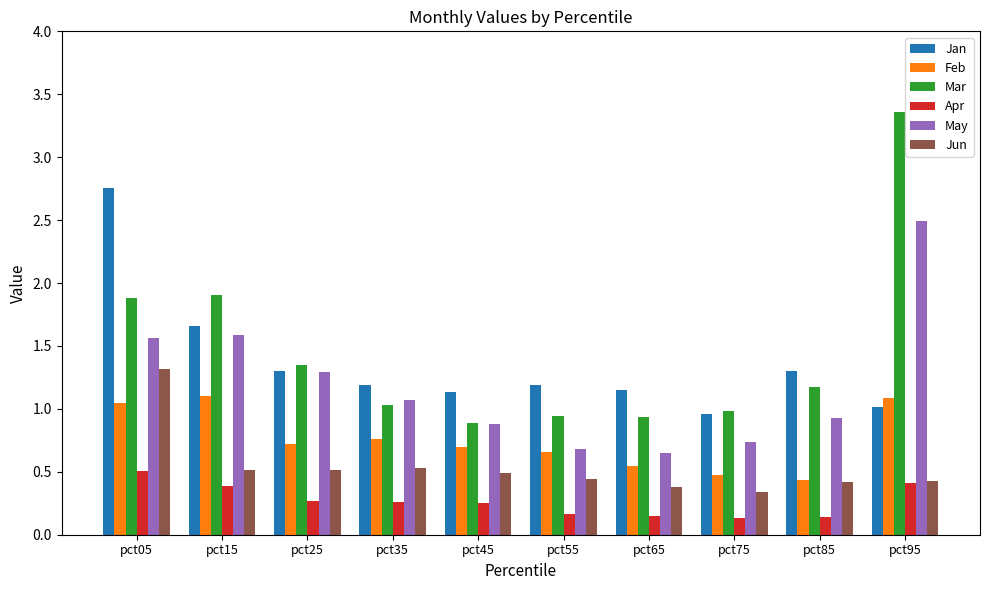

Rank the series by their maximum value, from highest to lowest.

Mar, Jan, May, Jun, Feb, Apr